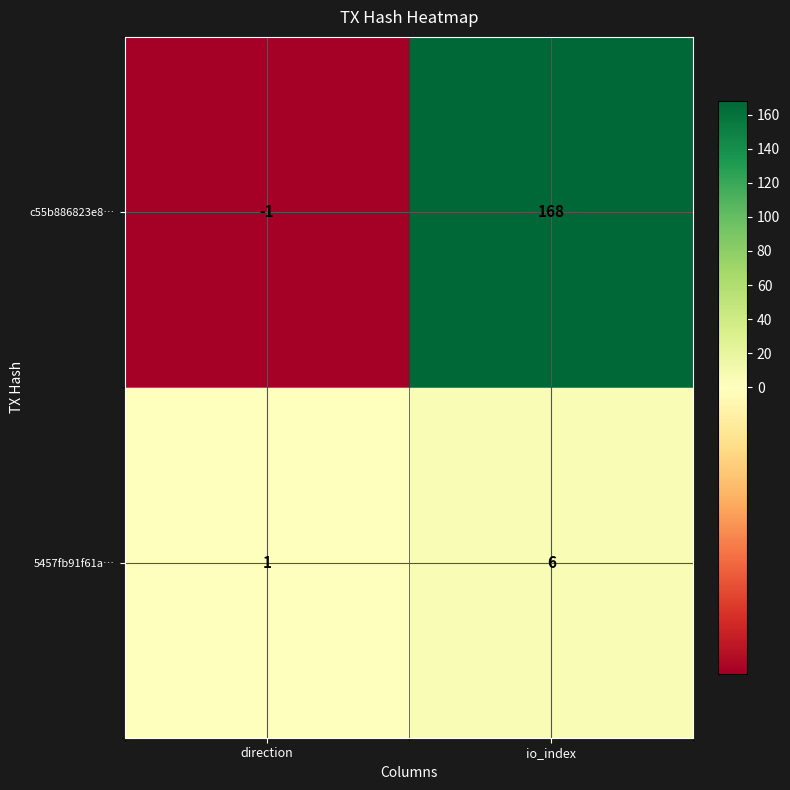

Rank the series by their average value, from highest to lowest.

c55b886823e8…, 5457fb91f61a…